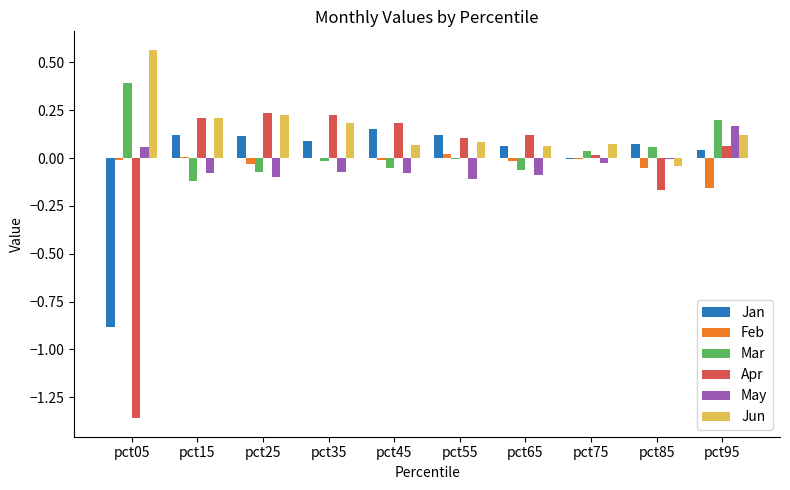

How many data points does each series have?

10